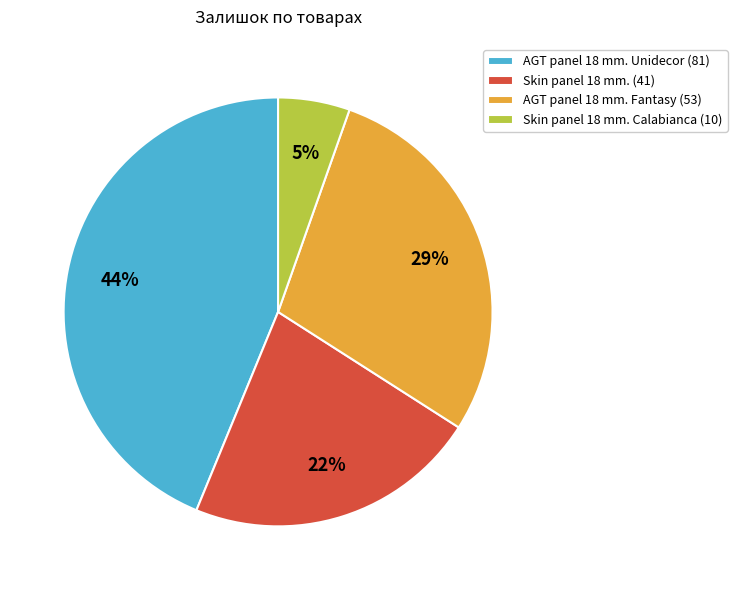

How many segments does this pie chart have?

4